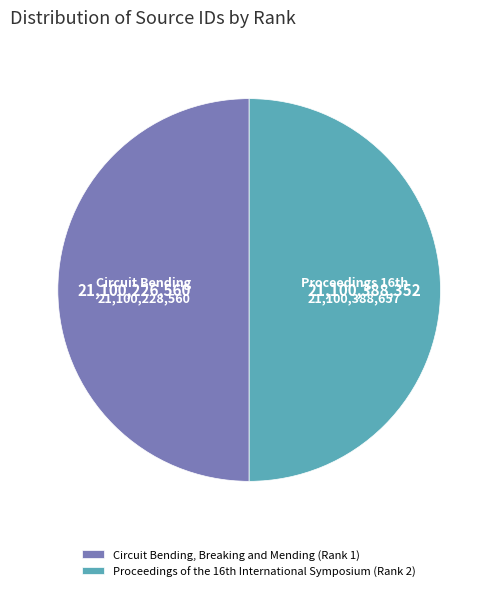

The Circuit Bending, Breaking and Mending (Rank 1) slice represents 43% of the pie. True or false?

False